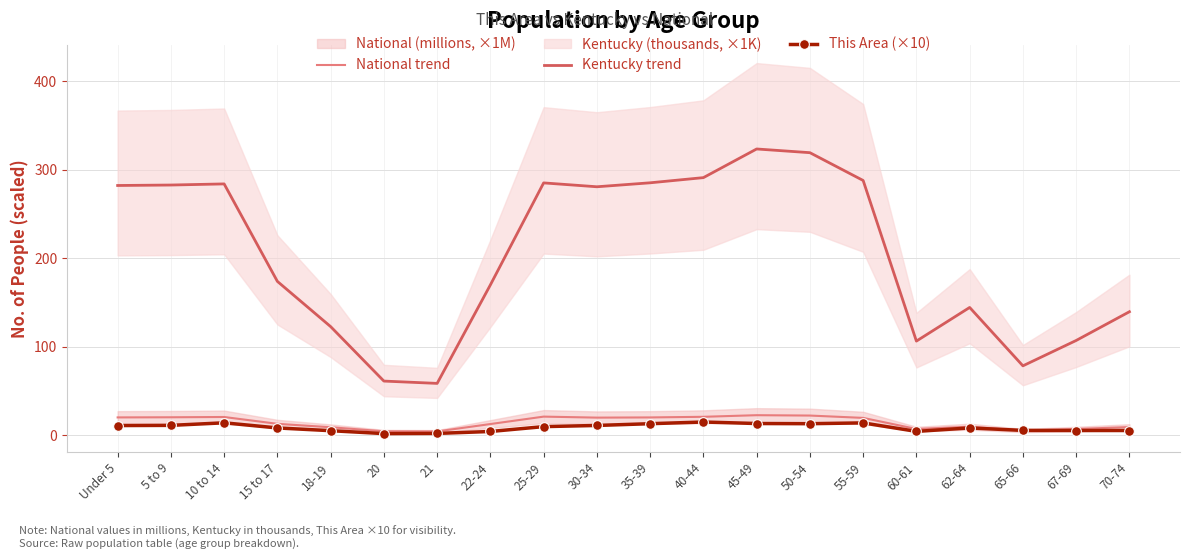

Is it true that This Area (×10) equals 7.8 at 55-59?

False